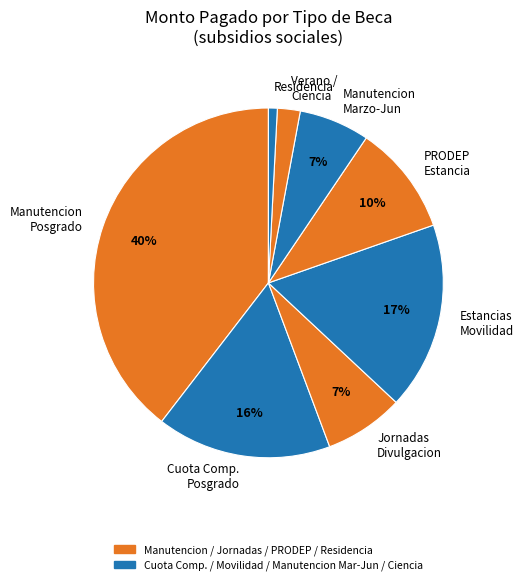

Does Jornadas Divulgacion represent more than half of the total?

No